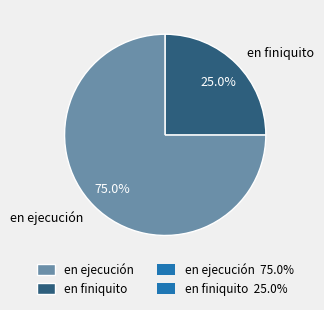

Approximately how many times larger is the value at en ejecución compared to en finiquito?

3.0